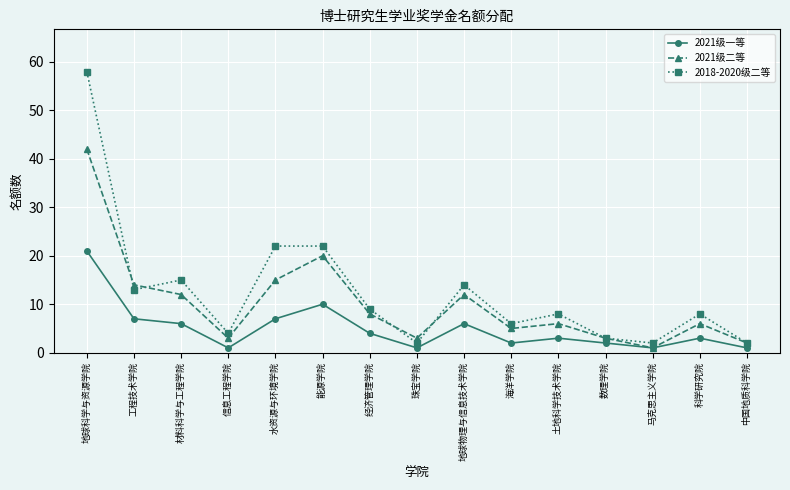

What are all the series names shown in the legend?

2021级一等, 2021级二等, 2018-2020级二等